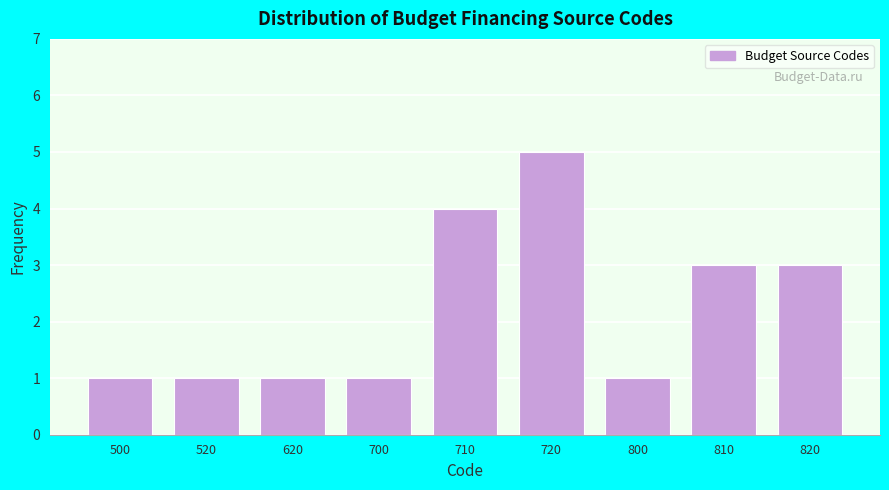

Reading left to right, list all the values displayed in this chart.

1	1	1	1	4	5	1	3	3